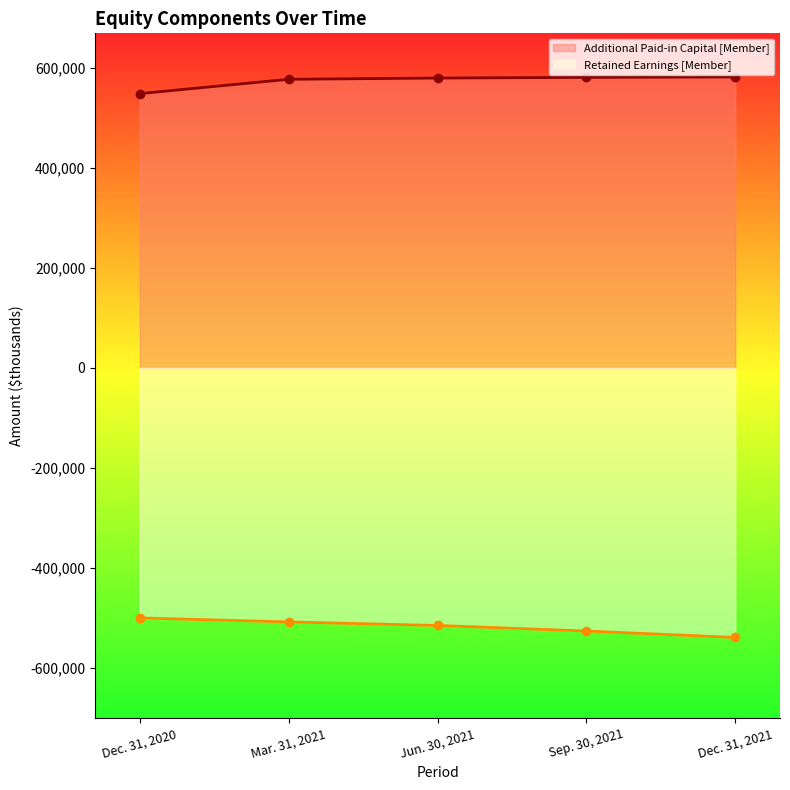

At which category is the sum across all series the highest?

Mar. 31, 2021